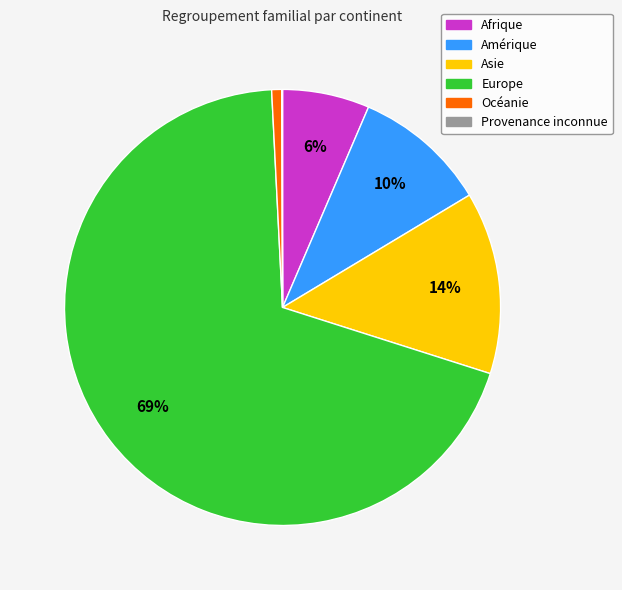

To the nearest percent, what percentage of the pie is Asie?

14%